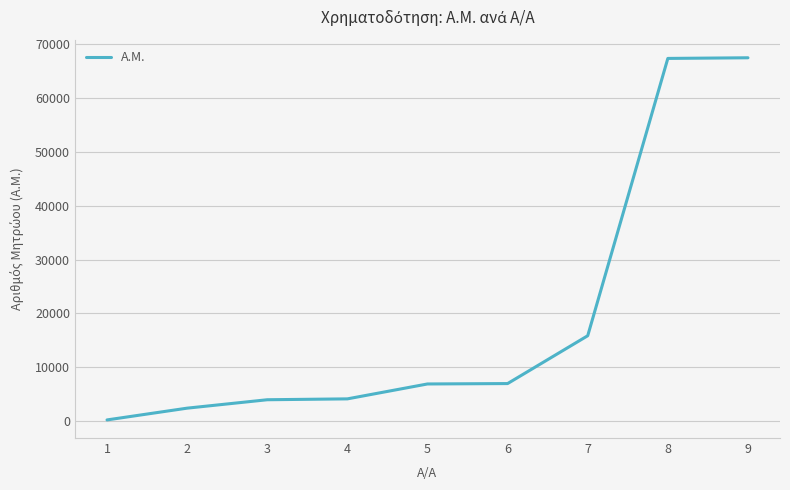

The chart shows a value of 15858 at 7. True or false?

True